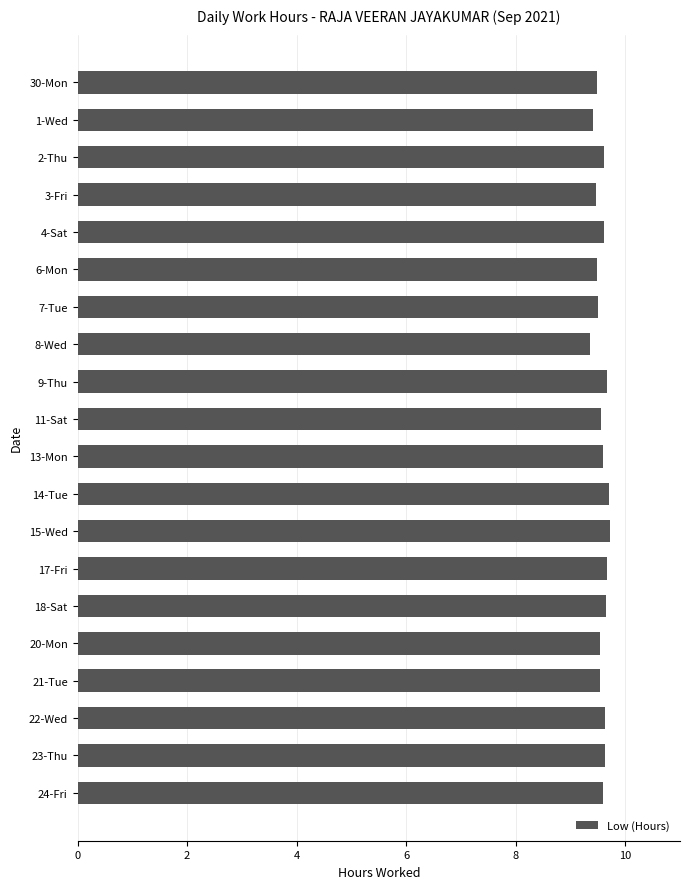

How many data points does each series have?

20